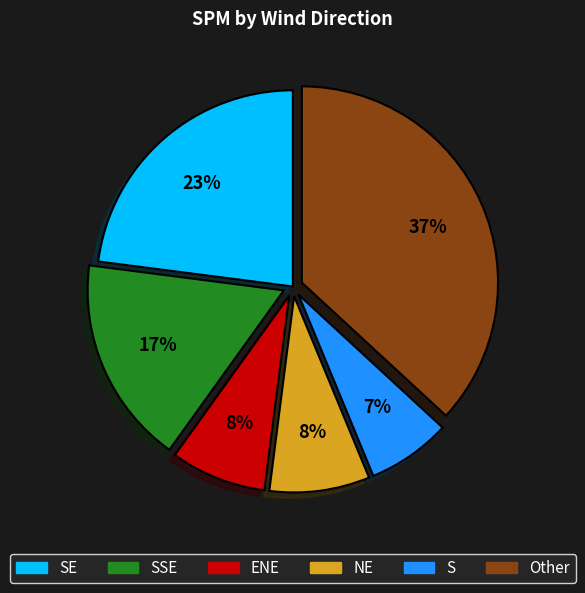

To the nearest percent, what is the difference between the largest and smallest slice percentages?

30%